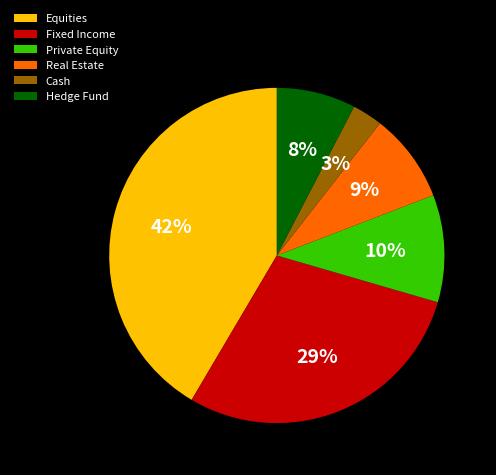

Count the number of slices in the pie.

6